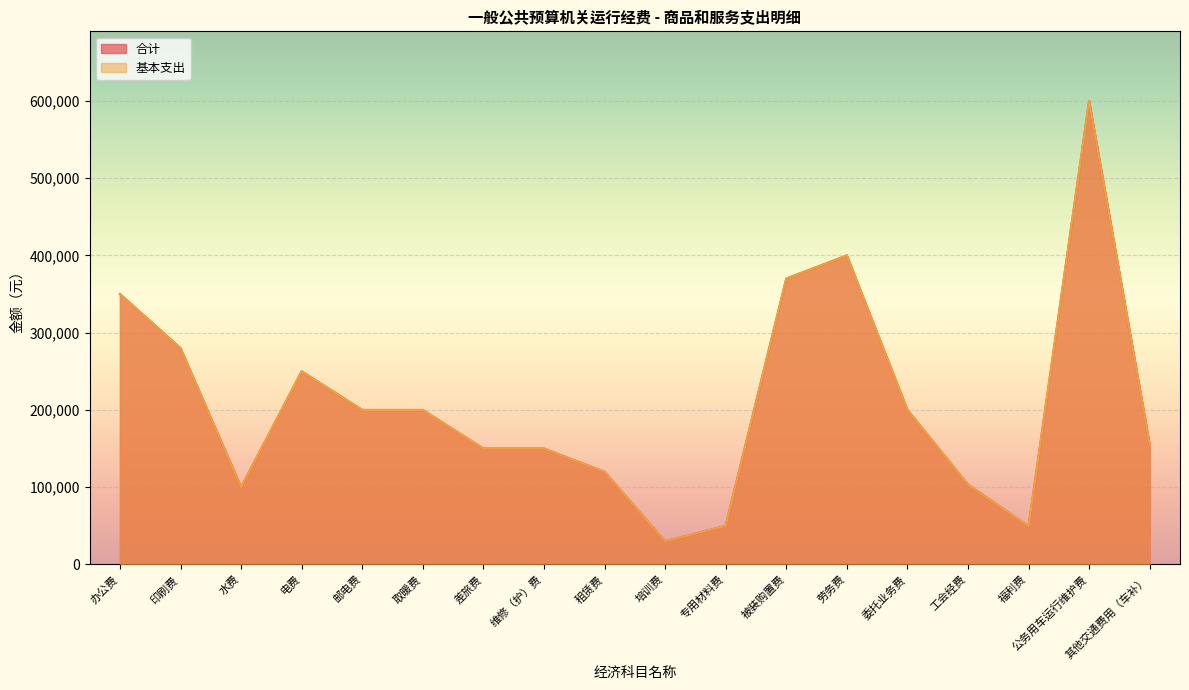

True or false: 基本支出 and 合计 cross at least once.

False